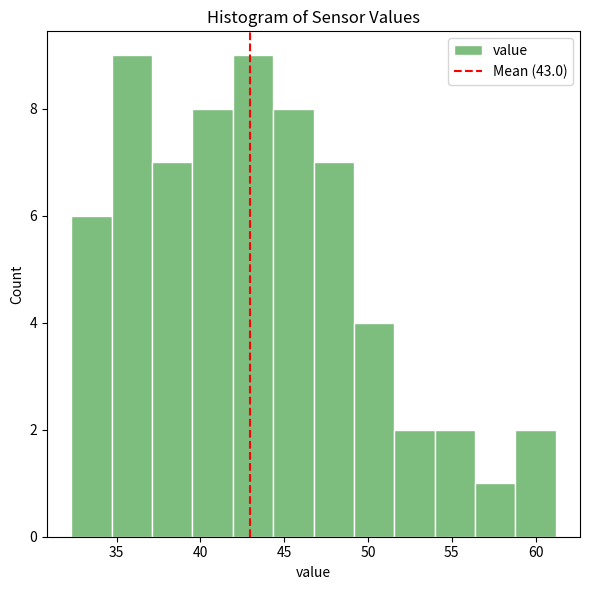

What is the height of the bar covering 49.0 to 51.5 on the x-axis? Neither the bar edges nor the heights are printed on the chart, so give them approximately, as read against the axes.

4